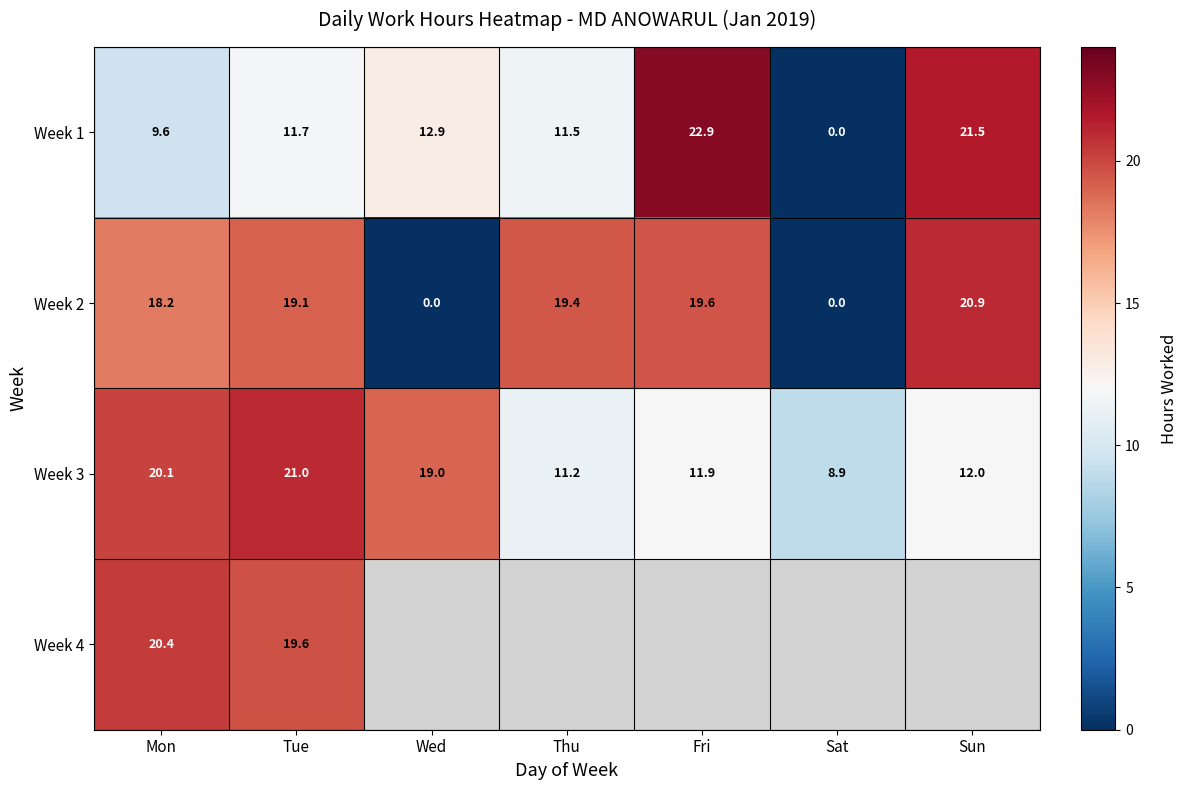

True or false: Week 3 has a value of 19.0 at Wed.

True